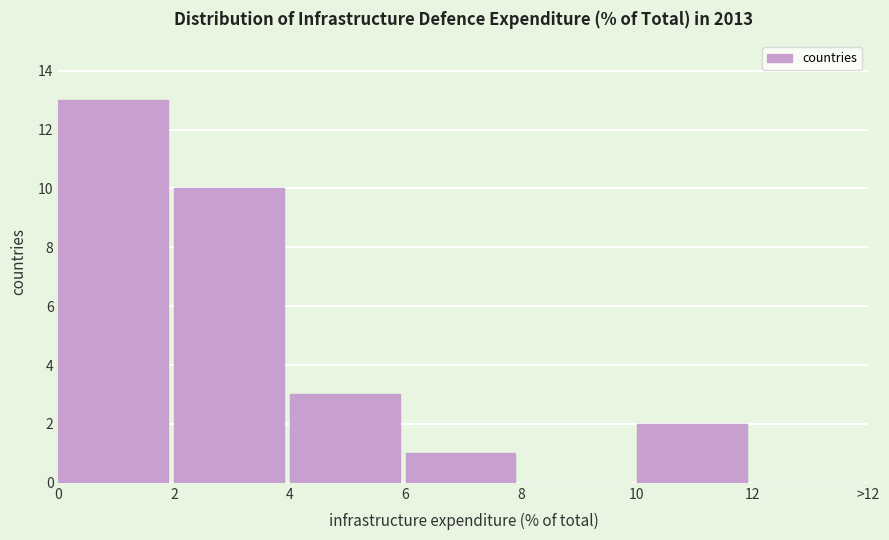

Reading right to left, extract all data points from this chart.

12=0	10=2	8=0	6=1	4=3	2=10	0=13